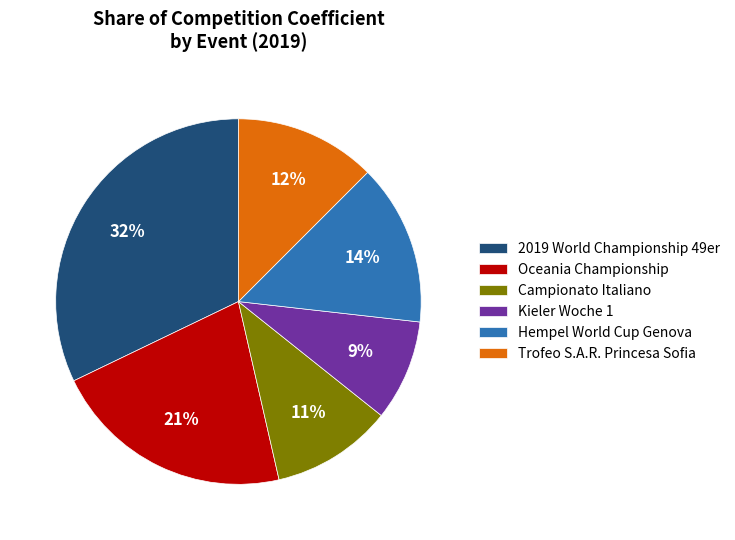

To the nearest percent, what percentage of the pie is Oceania Championship?

21%